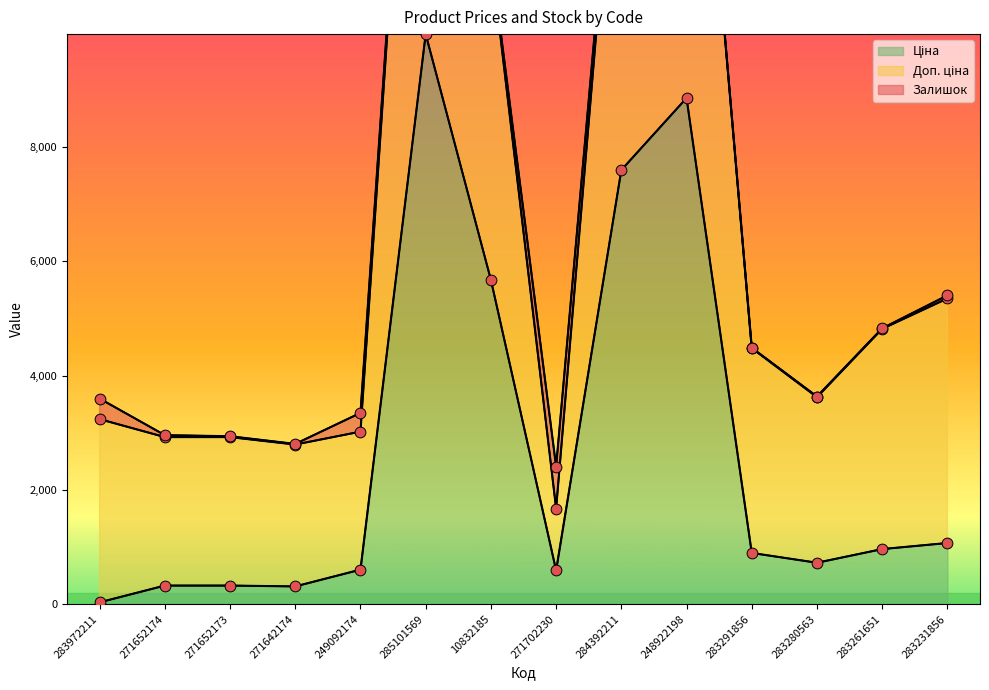

At how many categories does at least one series exceed 4041?

7